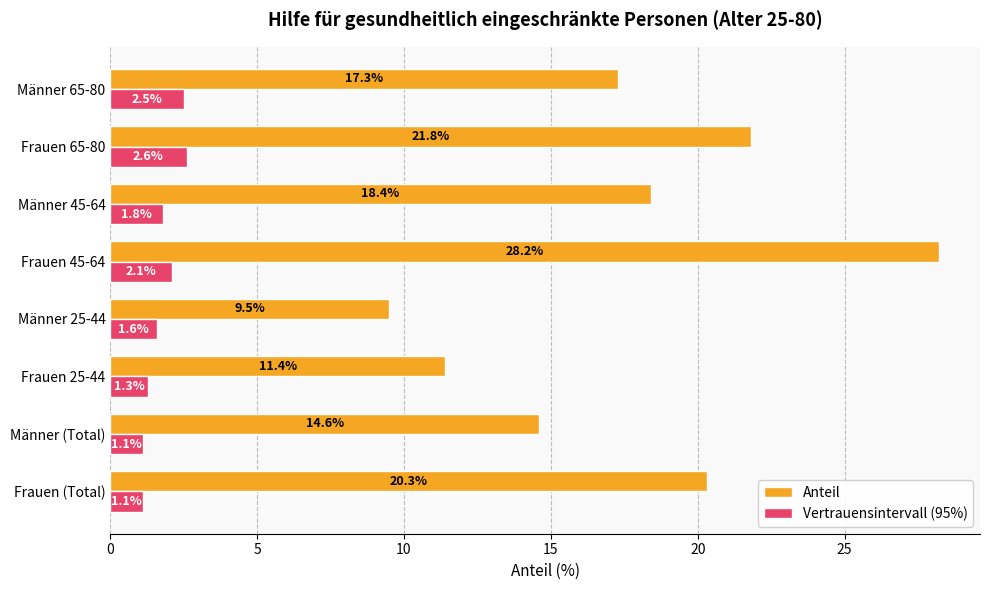

At which label does Anteil reach its peak?

Frauen 45-64